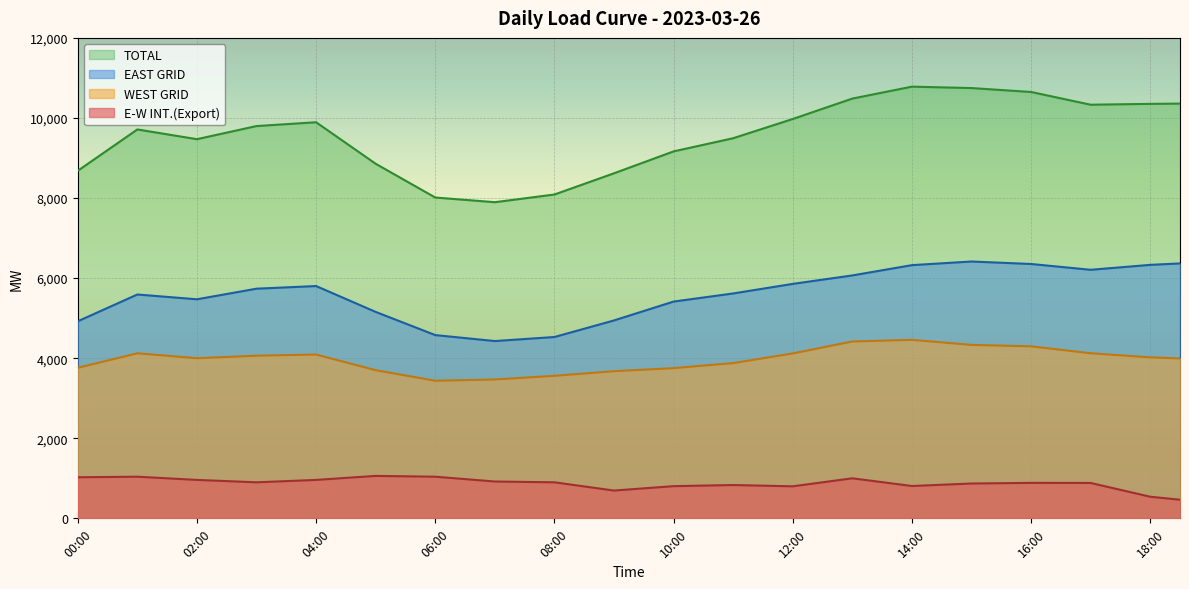

What is the value of the EAST GRID point at the 24th from the left?

5736.5